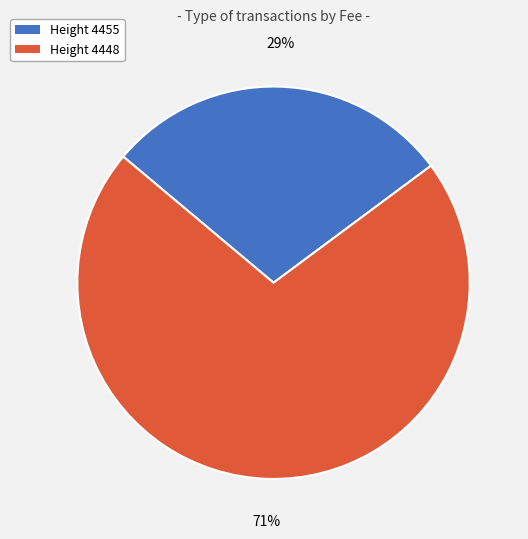

To the nearest percent, what is the average slice percentage?

50%